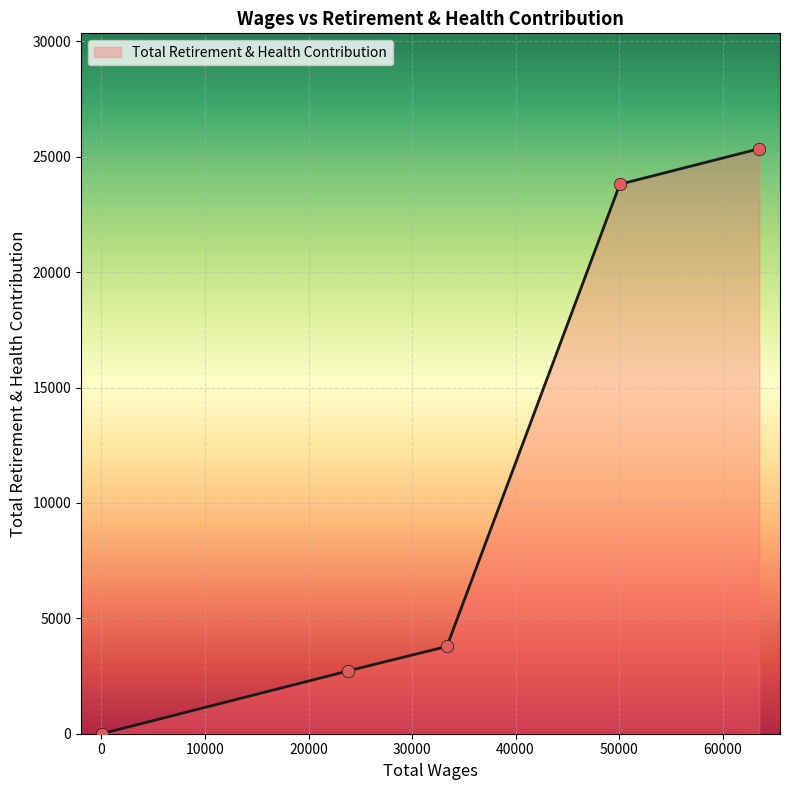

What is the change in value from 63549.0 to 33368.0?

-21569